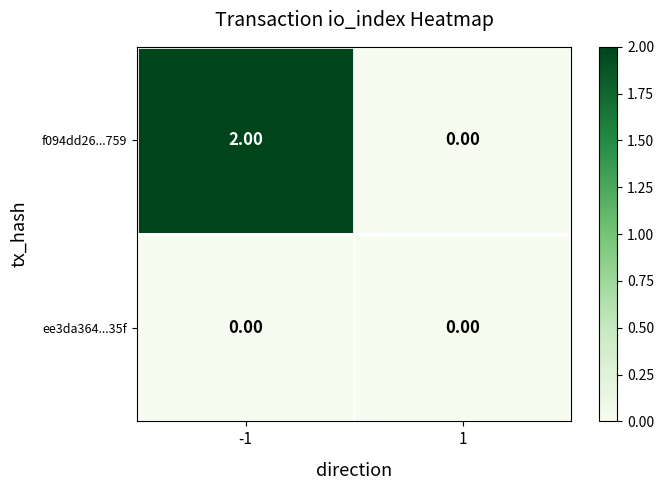

Which series has the largest total across all categories?

f094dd26...759